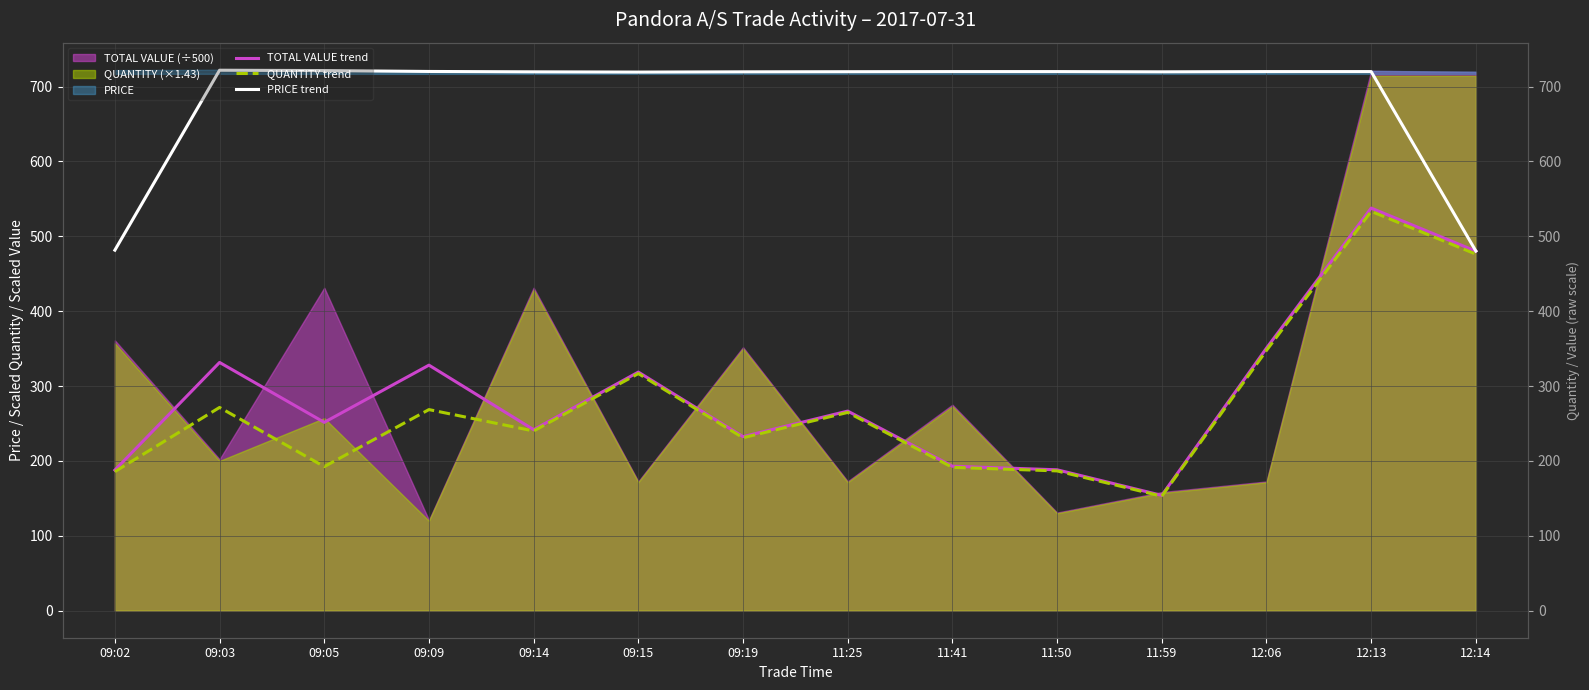

Does the chart display data point markers on the line(s)?

No